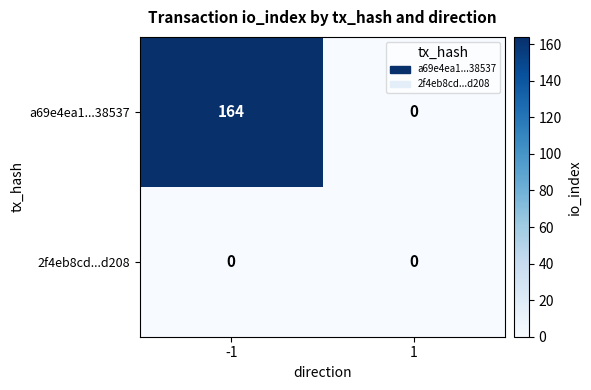

What is the maximum value shown in the chart?

164